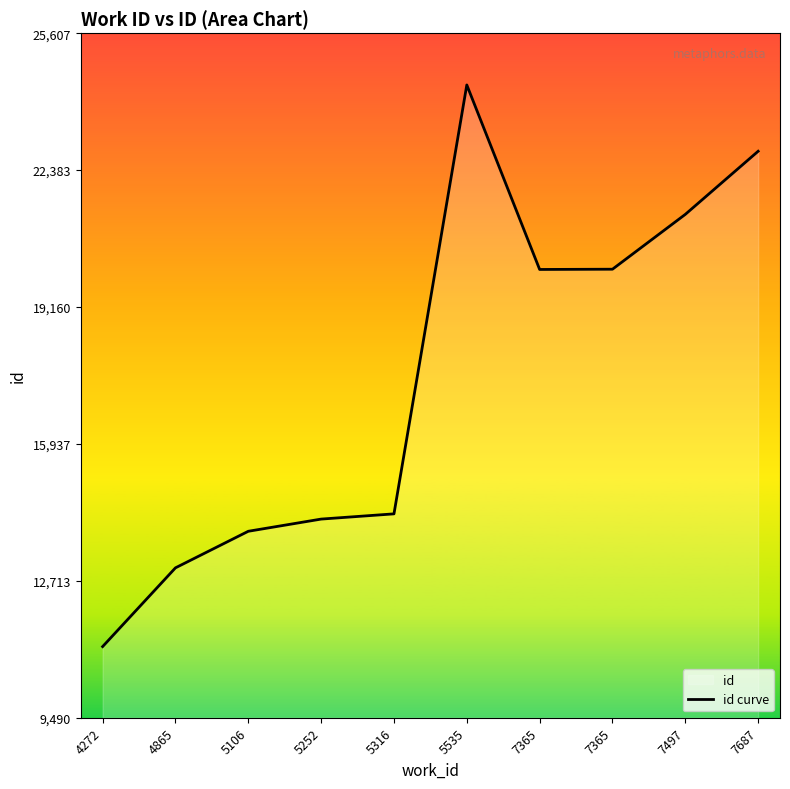

Is it true that the value at 4272 is 11165?

True